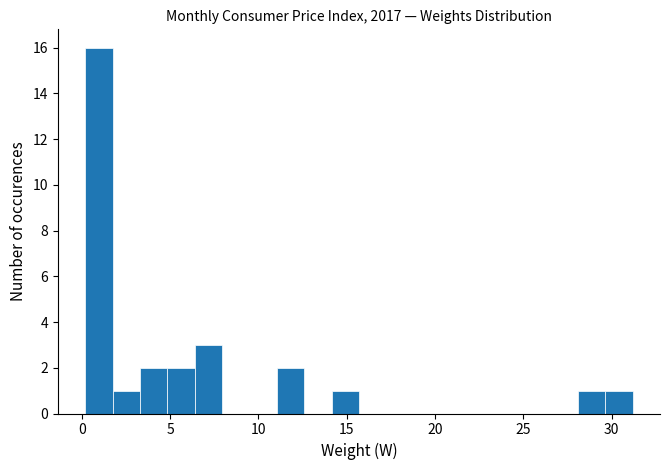

Around what value on the x-axis is the tallest bar? Give the approximate position of its centre, as read against the axis.

1.0